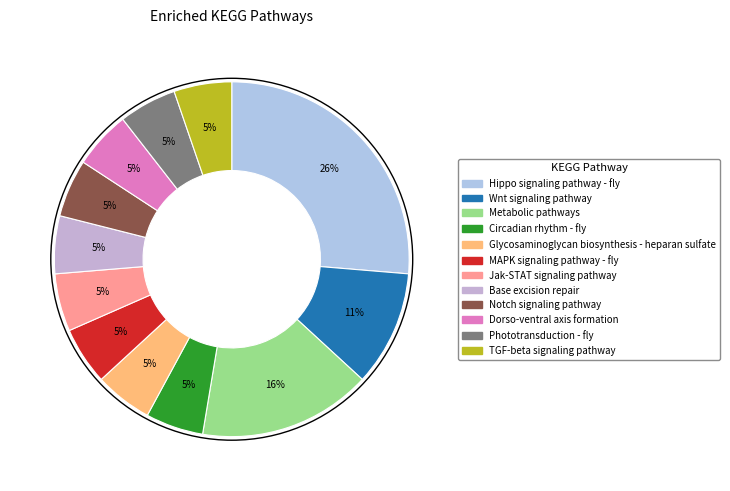

Rank the categories by value from highest to lowest.

Hippo signaling pathway - fly, Metabolic pathways, Wnt signaling pathway, Circadian rhythm - fly, Glycosaminoglycan biosynthesis - heparan sulfate, MAPK signaling pathway - fly, Jak-STAT signaling pathway, Base excision repair, Notch signaling pathway, Dorso-ventral axis formation, Phototransduction - fly, TGF-beta signaling pathway